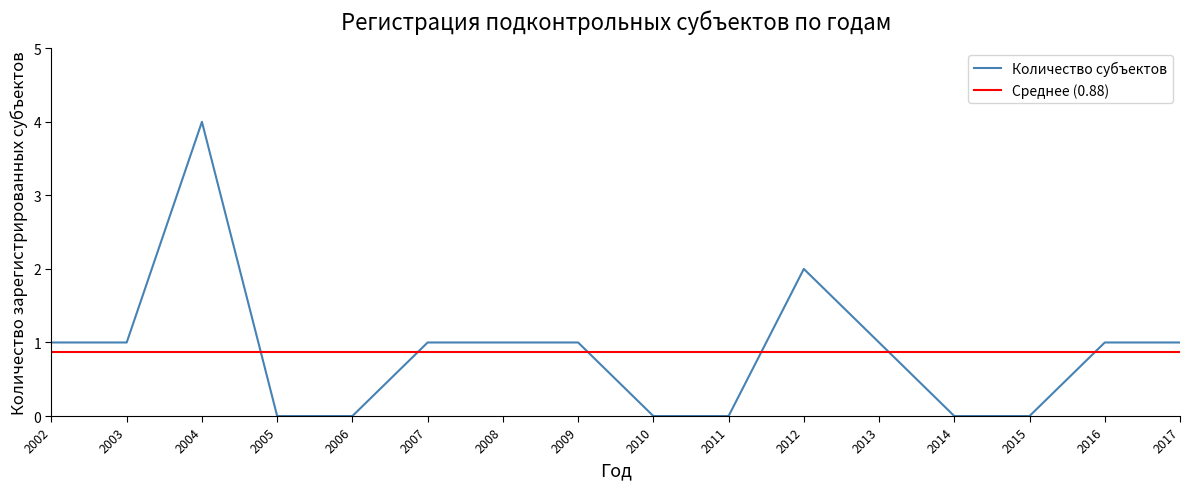

How many interior local peaks (higher than both neighbors) does the data have?

2